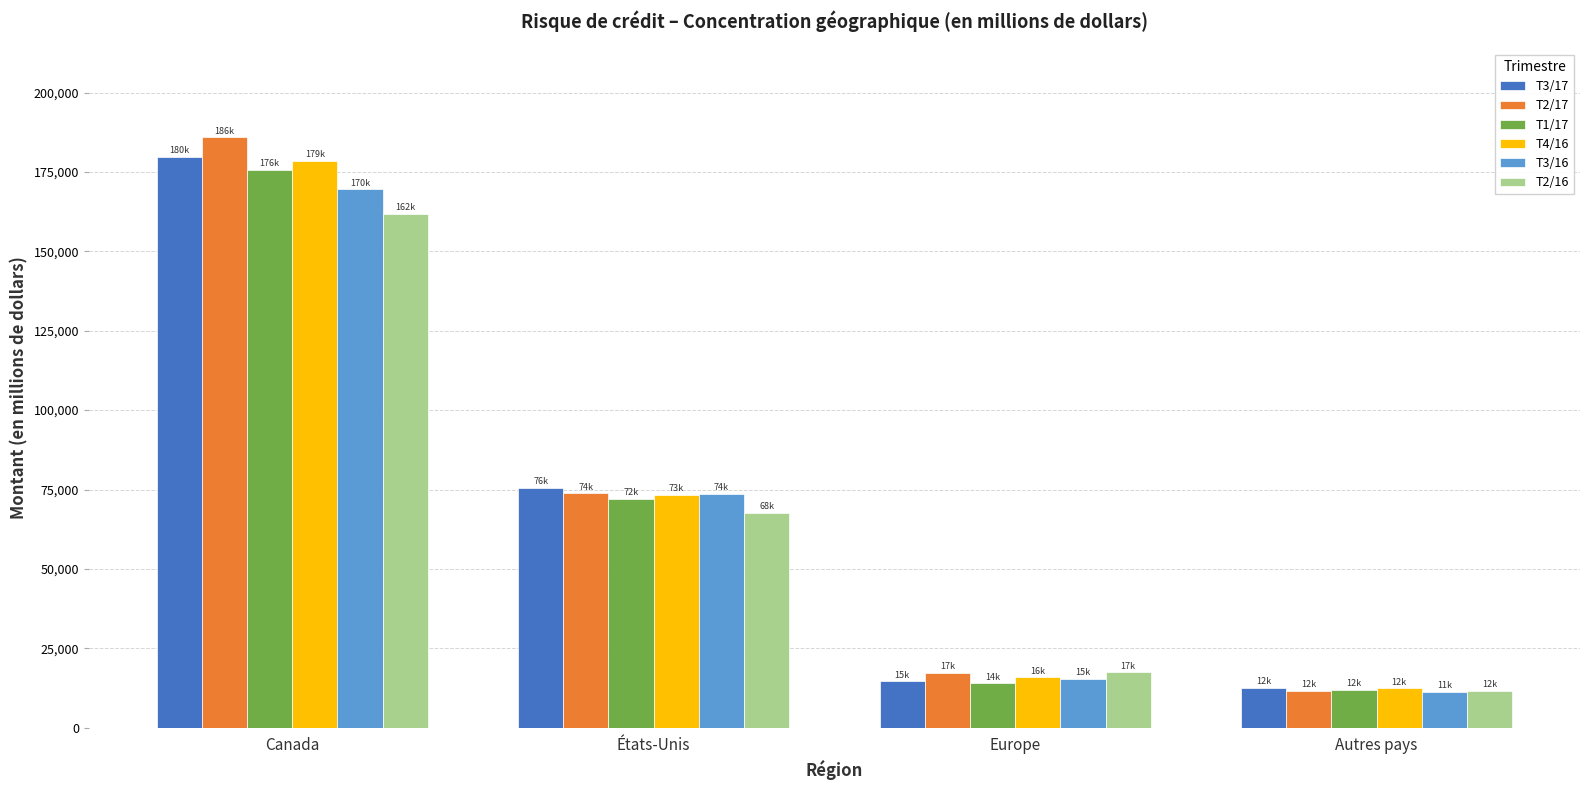

Which series has the widest spread of values?

T2/17